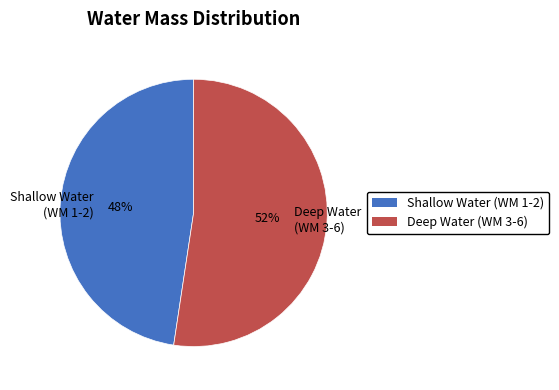

How many slices are in this pie chart?

2